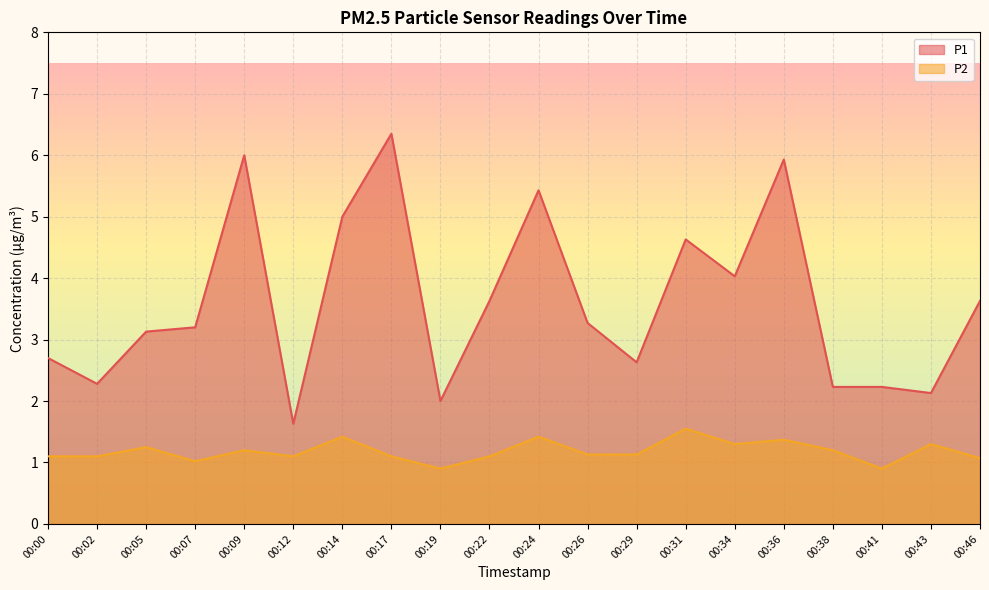

What is the greatest value displayed?

6.3